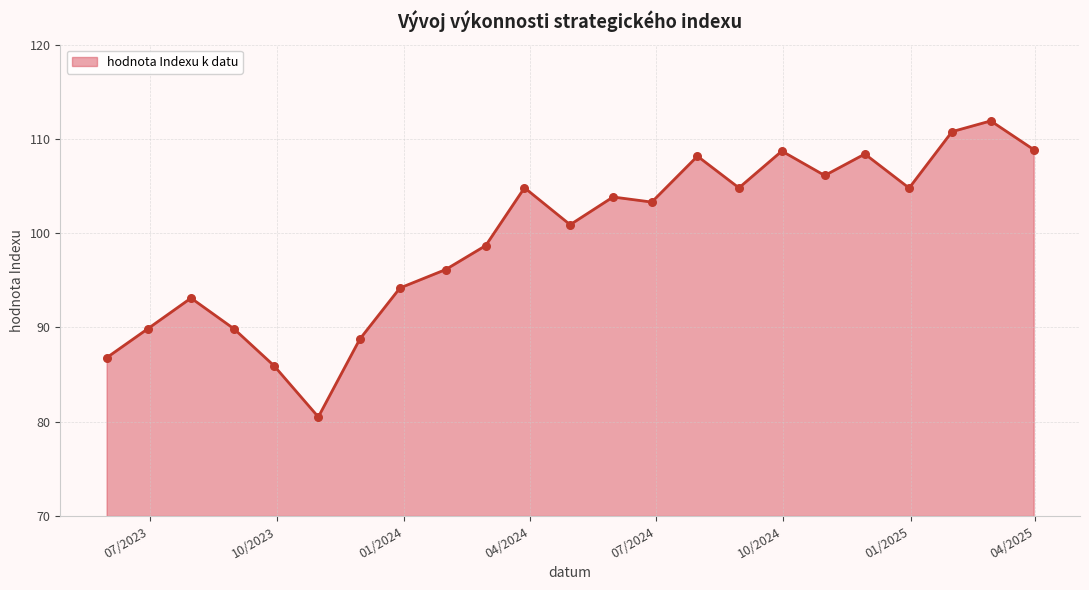

What is the greatest value displayed?

111.9